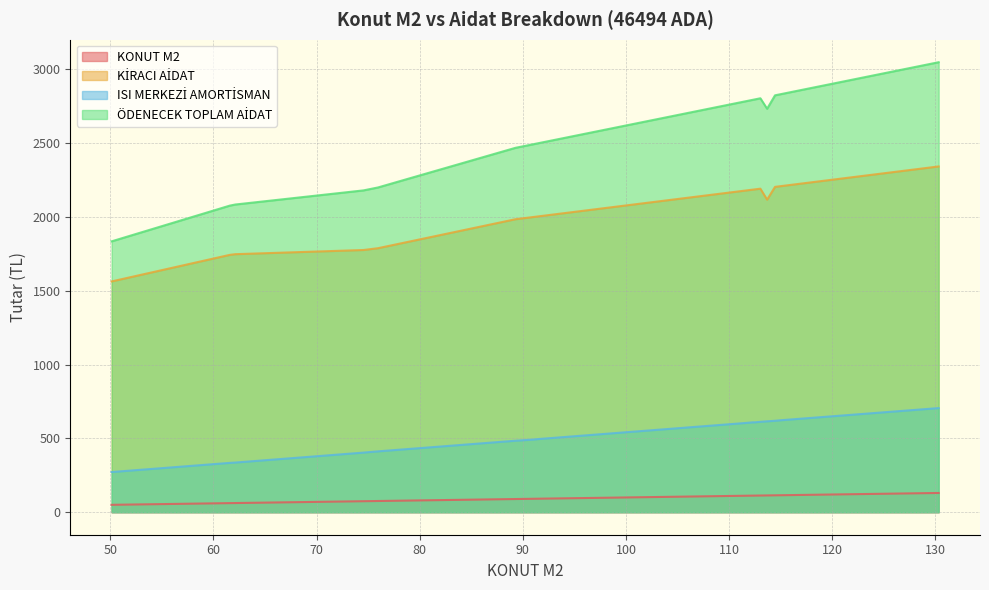

Rank the series by their maximum value, from highest to lowest.

ÖDENECEK TOPLAM AİDAT, KİRACI AİDAT, ISI MERKEZİ AMORTİSMAN, KONUT M2